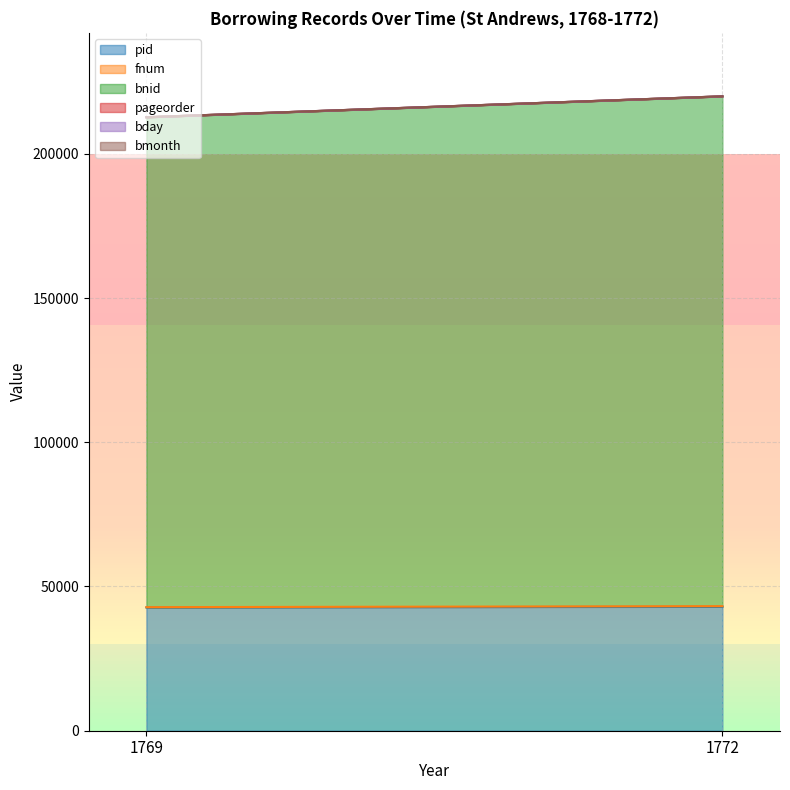

What are all the series names shown in the legend?

pid, fnum, bnid, pageorder, bday, bmonth